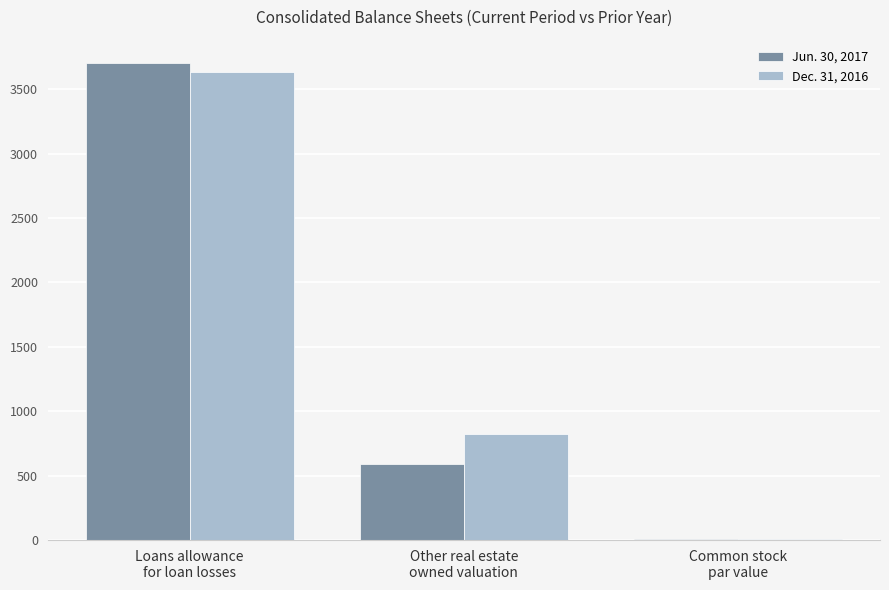

Reading left to right, what are all the values shown in this chart?

Jun. 30, 2017: 3700	589	5
Dec. 31, 2016: 3636	825	5